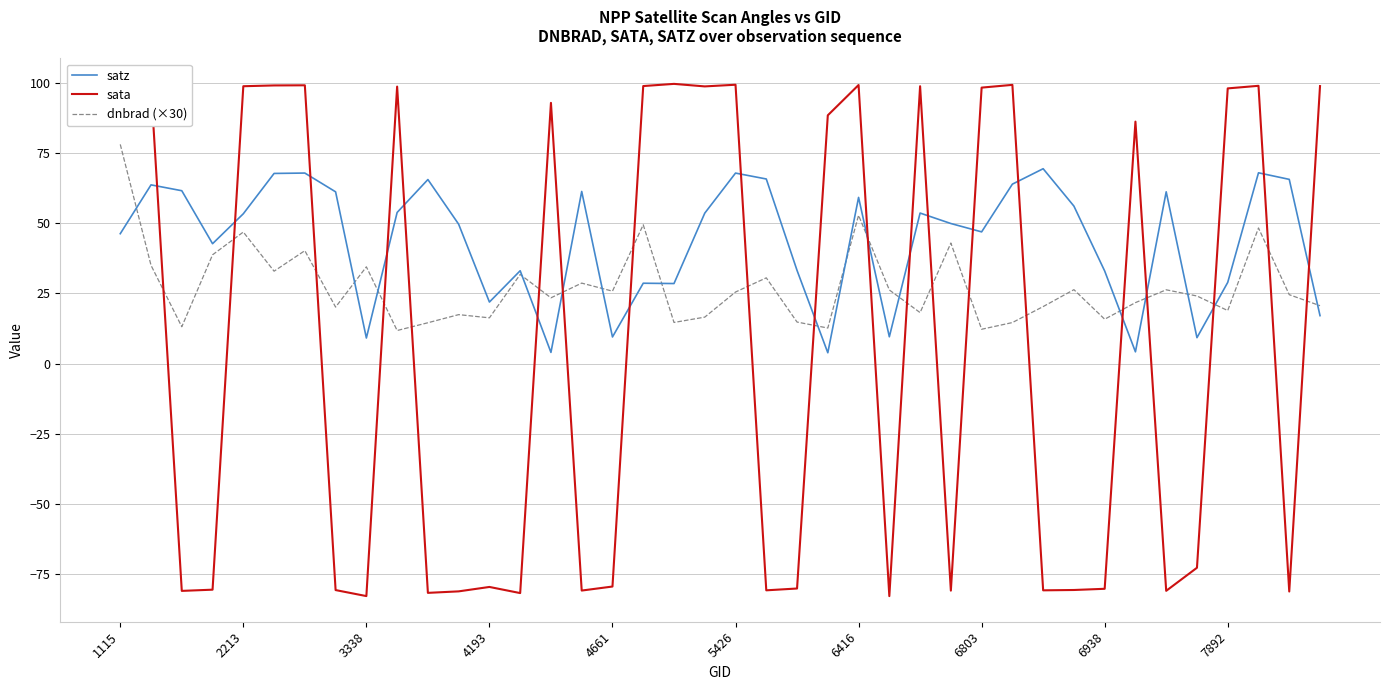

Which series ends up on top after the final intersection of dnbrad (×30) and sata?

sata